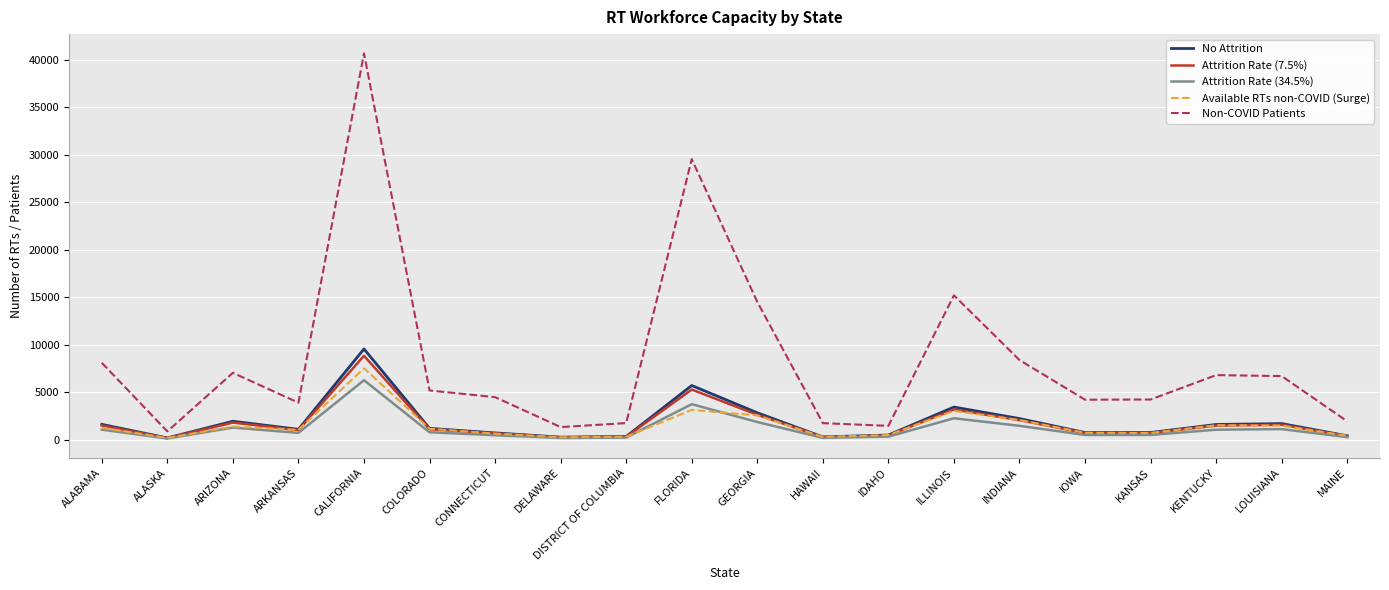

At which category does the chart reach its peak across all series?

CALIFORNIA